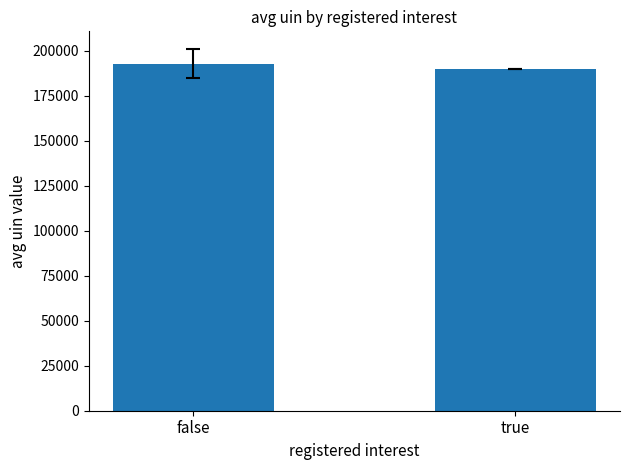

What is the value of the 1st bar from the left?

192732.6